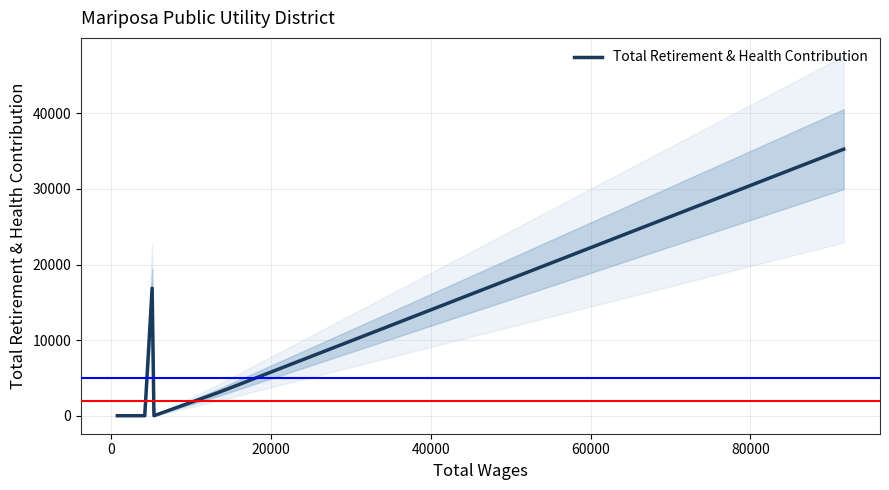

What is the maximum value for Total Retirement & Health Contribution?

35263